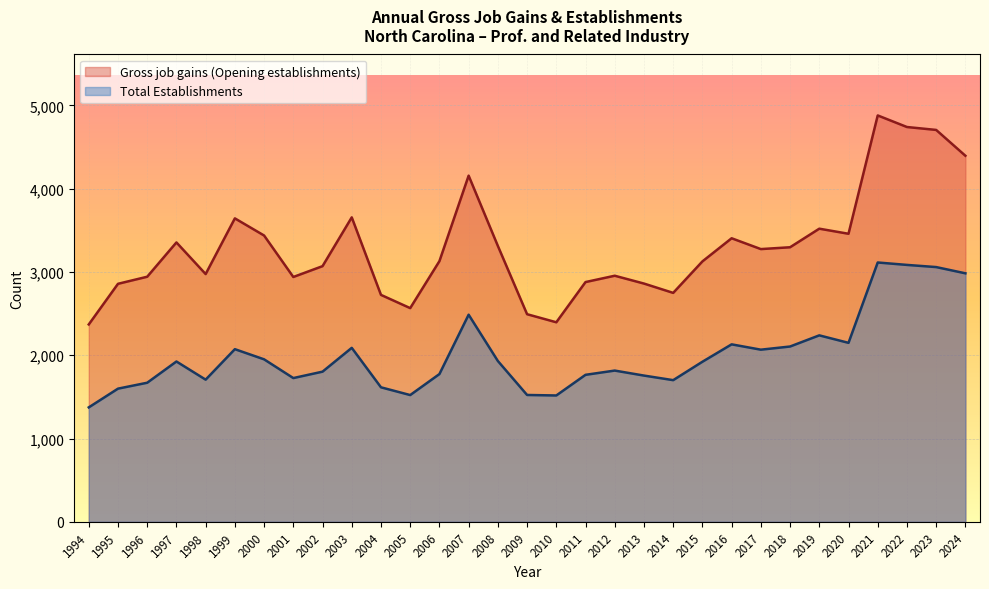

What is the value of the Total Establishments point at the 1st from the left?

1374